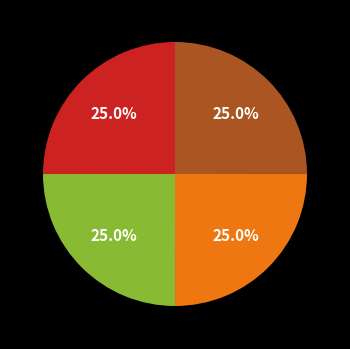

Is there any slice that represents more than half of the pie?

No